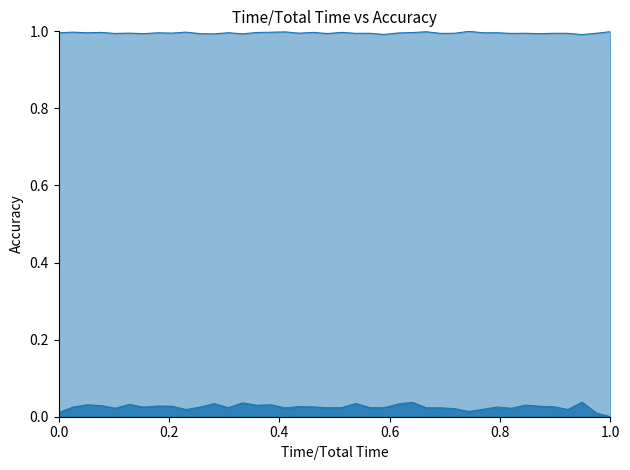

The col_518 series shows 0.6 at 21454. True or false?

False